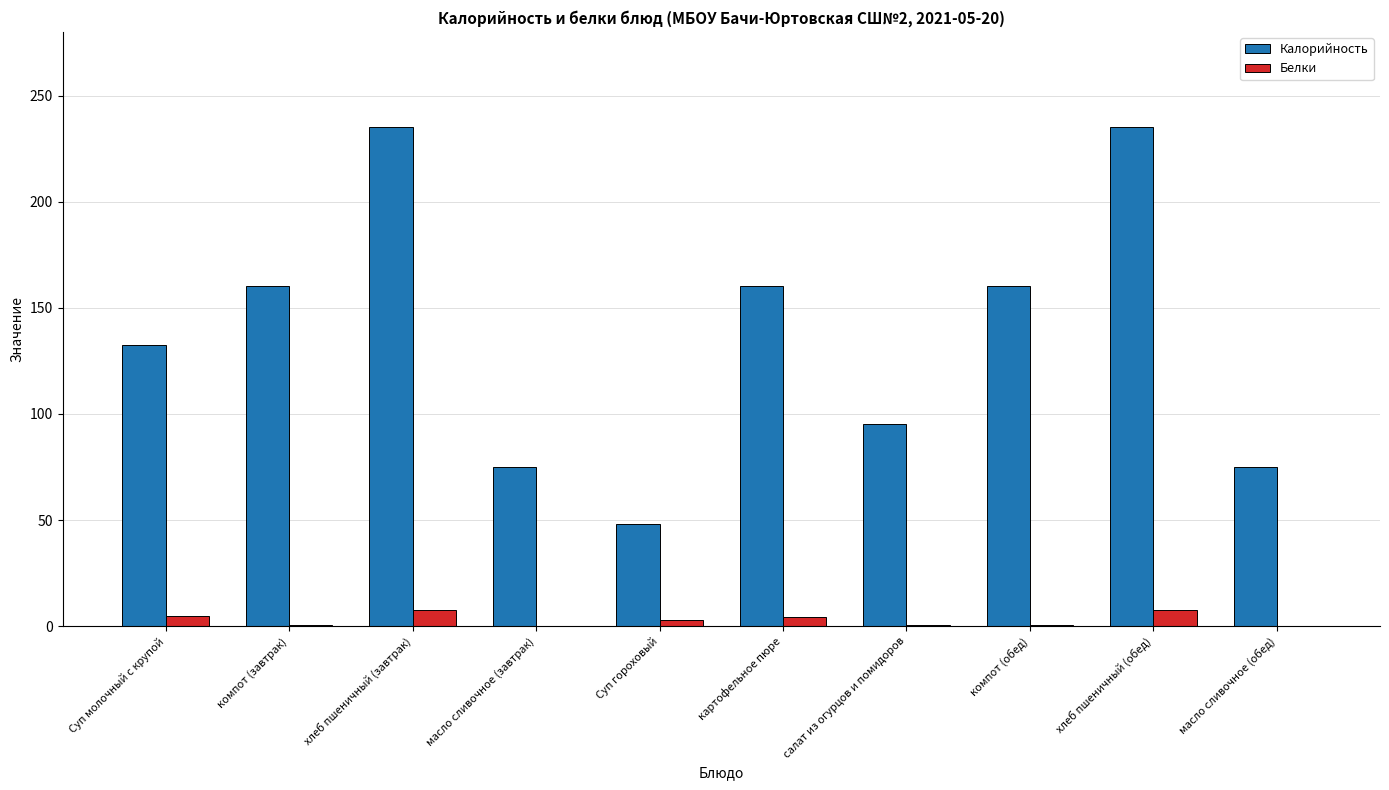

Is it true that Калорийность equals 25.9 at салат из огурцов и помидоров?

False